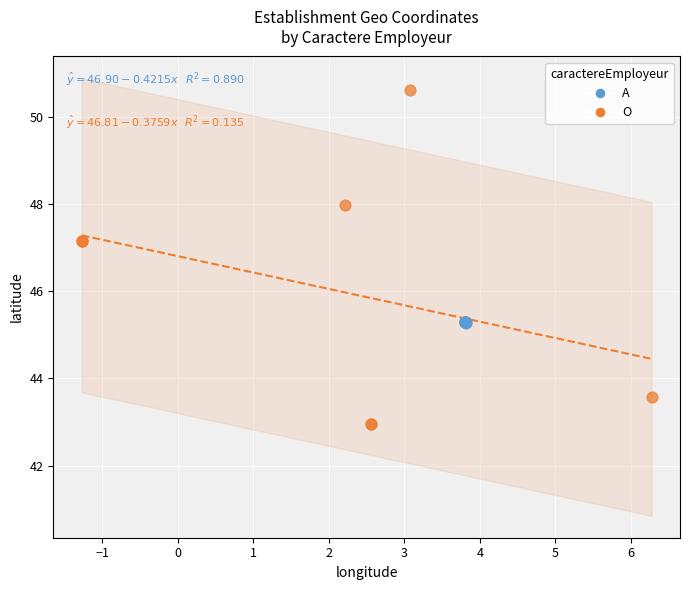

Which series contains the lowest Y value?

O